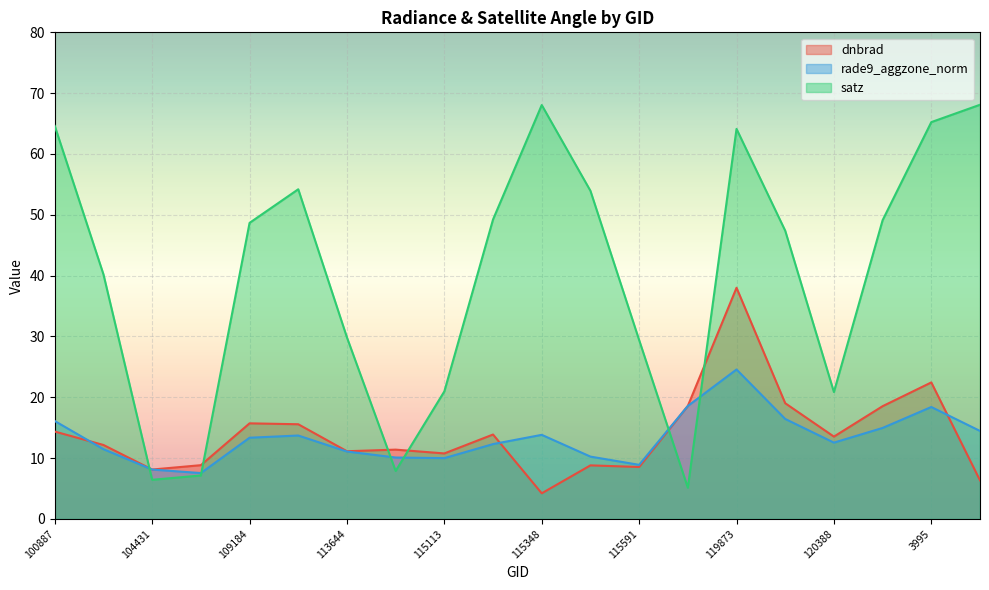

At 115591, list the series in order from largest to smallest.

satz, rade9_aggzone_norm, dnbrad